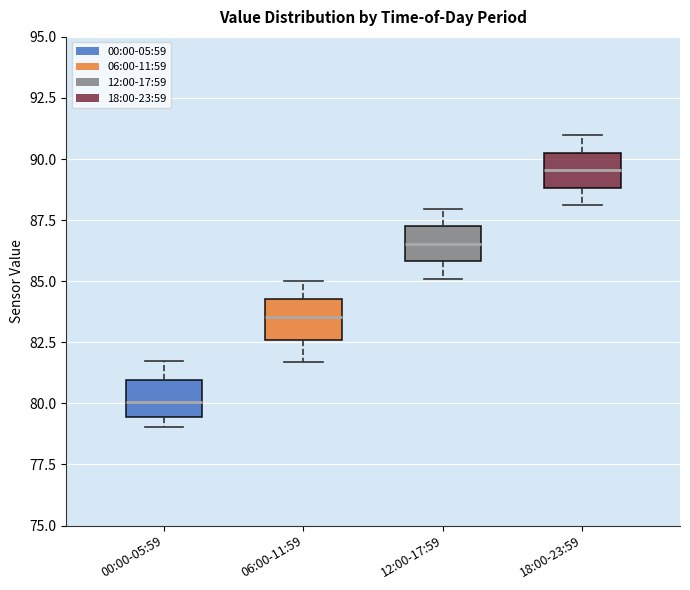

Reading left to right, transcribe this box plot: for each box, give where its median line is, the range the box spans, and where its two whiskers end, as read against the y-axis. The values are not printed on the chart, so give them approximately, as read against the axis.

00:00-05:59: median 80.0, box 79.5 to 81.0, whiskers 79.0 to 81.5
06:00-11:59: median 83.5, box 82.5 to 84.5, whiskers 81.5 to 85.0
12:00-17:59: median 86.5, box 86.0 to 87.5, whiskers 85.0 to 88.0
18:00-23:59: median 89.5, box 89.0 to 90.5, whiskers 88.0 to 91.0